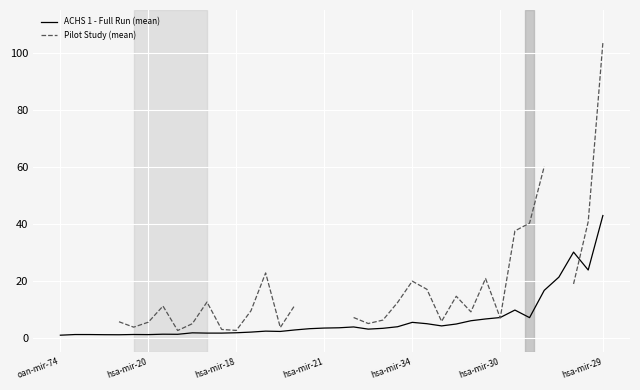

At which label does ACHS 1 - Full Run (mean) reach its peak?

hsa-mir-29